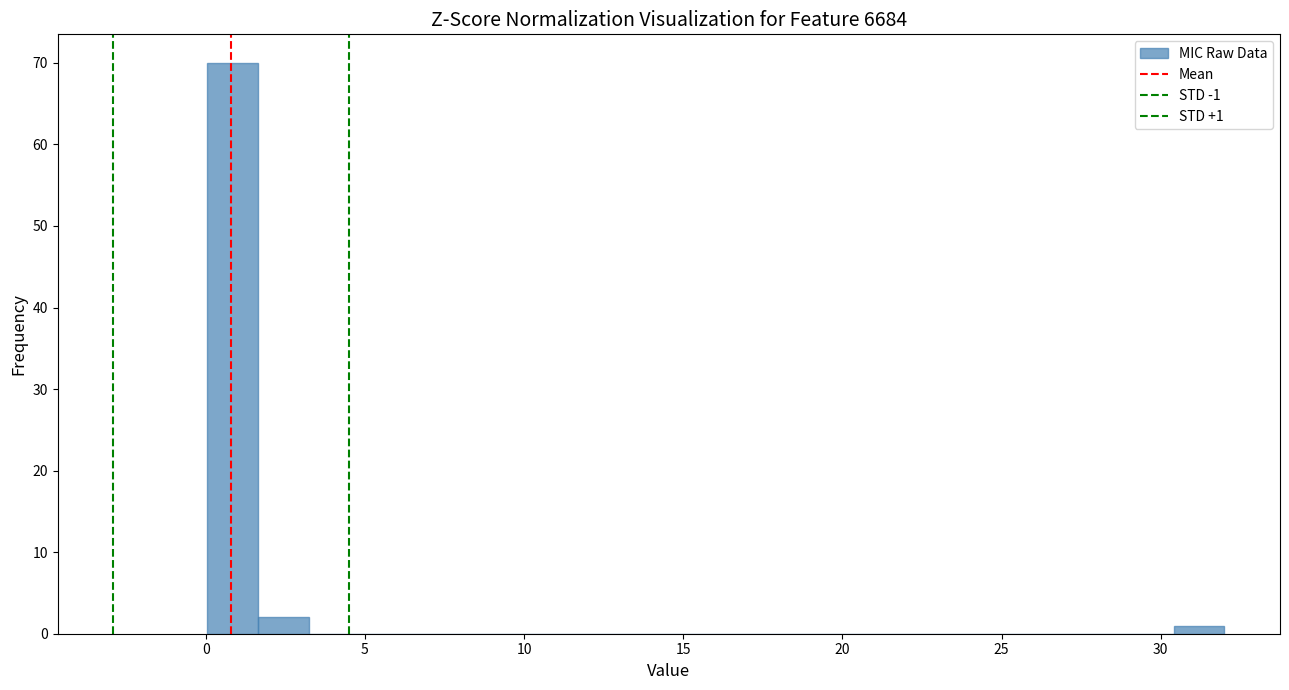

Around what value on the x-axis is the tallest bar? Give the approximate position of its centre, as read against the axis.

1.0